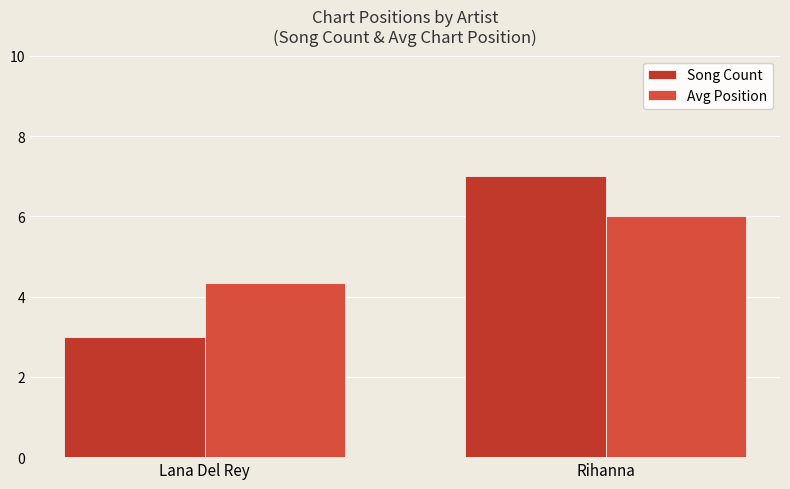

What is the lowest value of the Avg Position series?

4.3